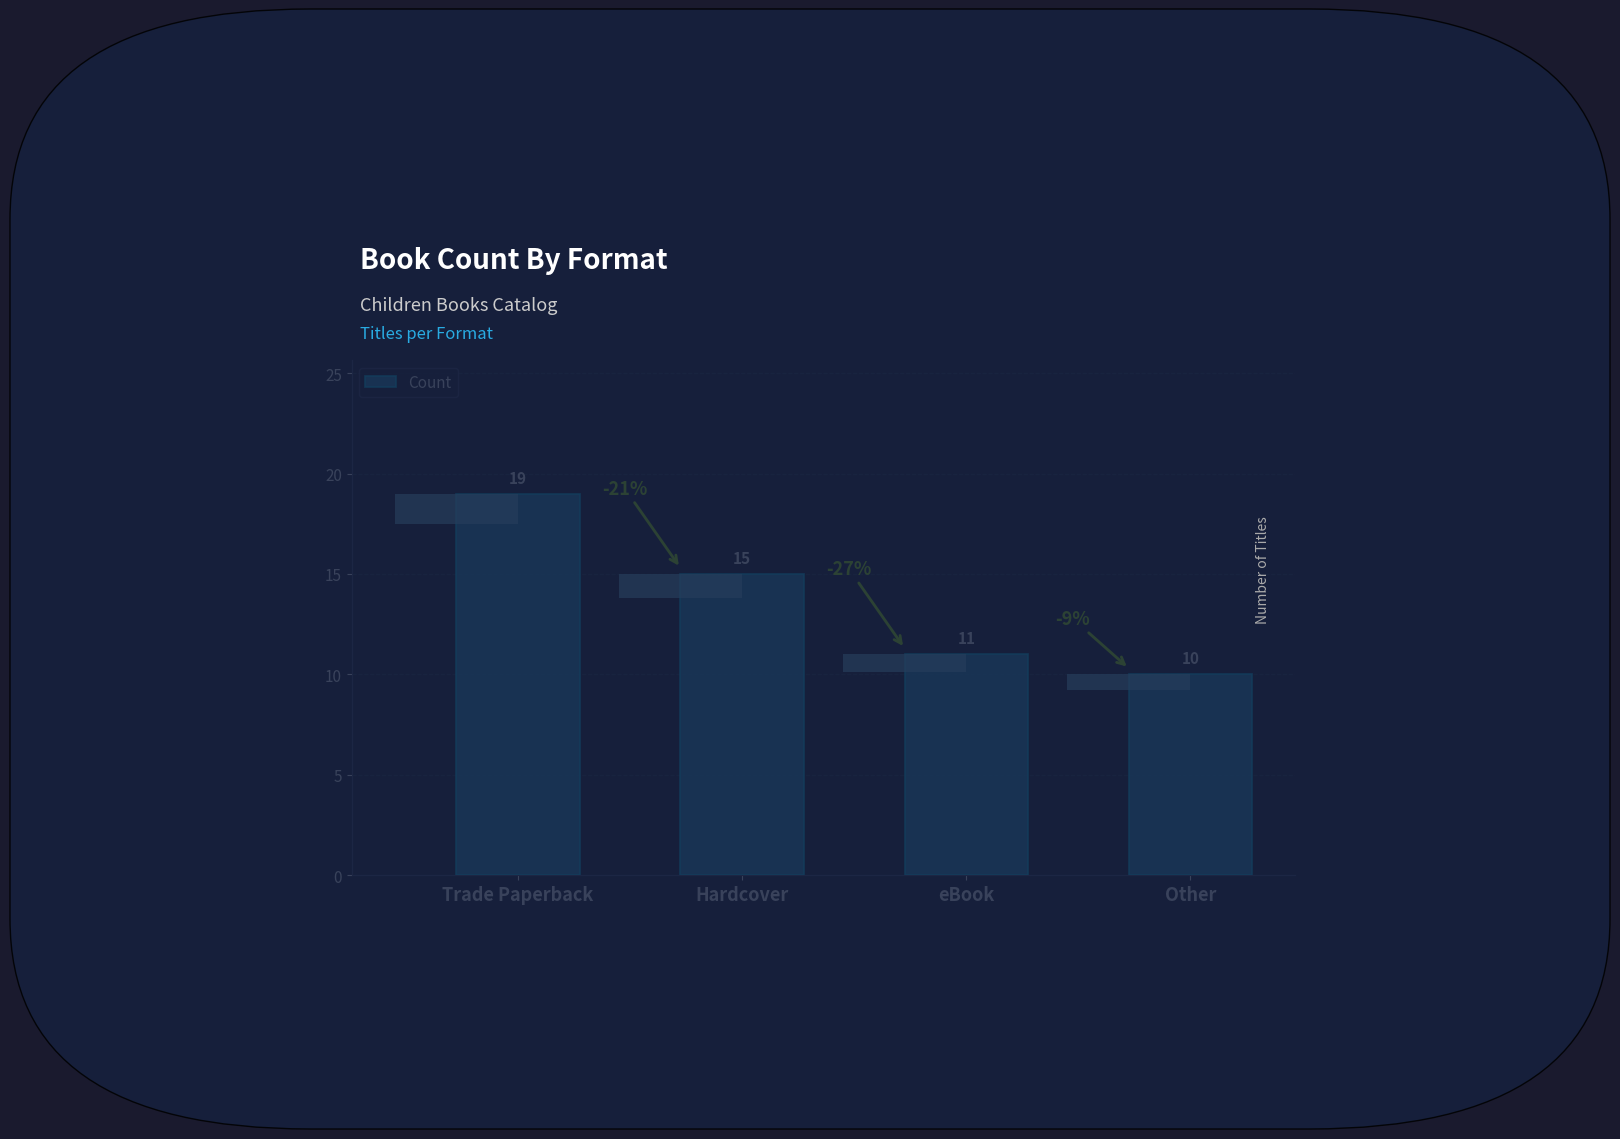

What is the average value?

14